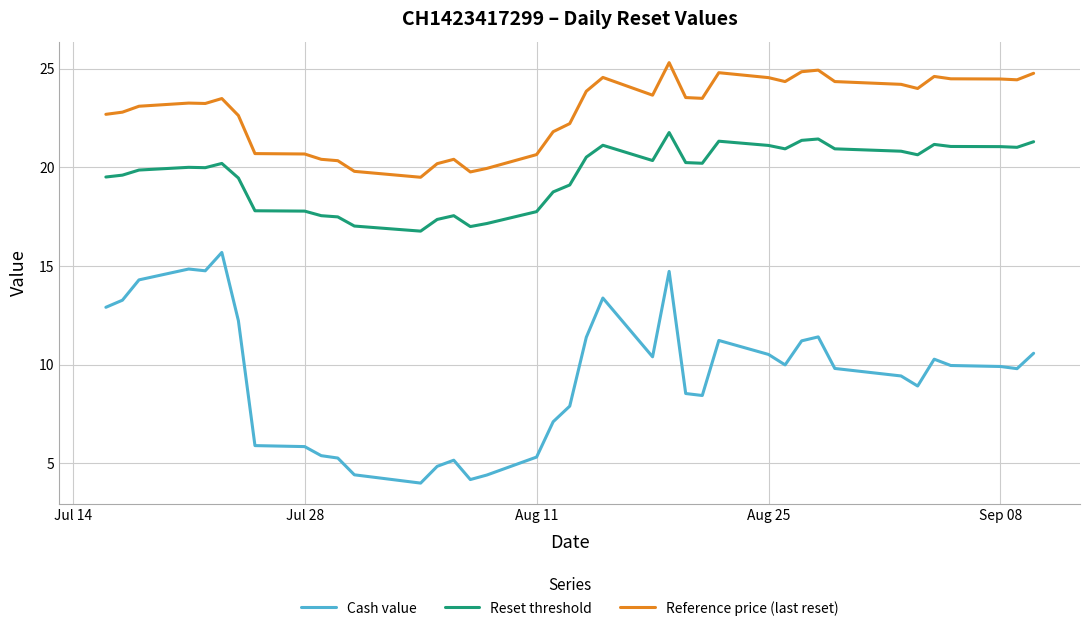

Which series has the widest spread of values?

Cash value